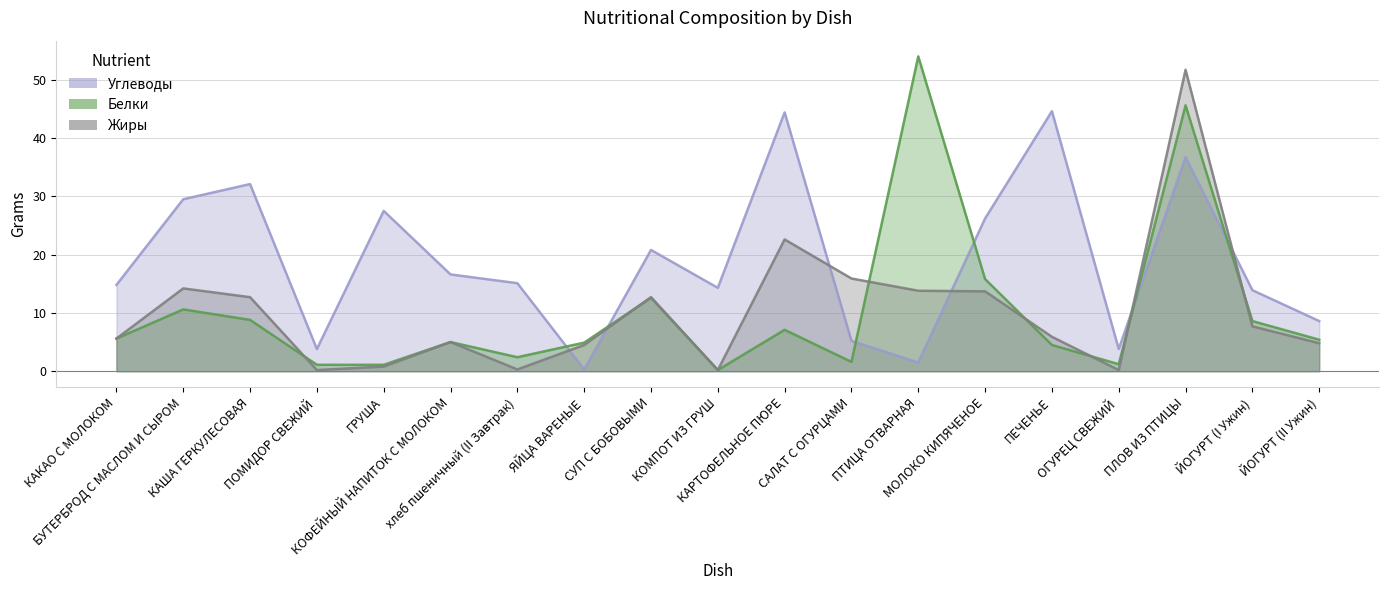

Reading left to right, what are all the values shown in this chart?

Углеводы: 14.8	29.5	32.1	3.8	27.5	16.6	15.1	0.3	20.8	14.3	44.4	5.2	1.5	26.2	44.6	3.8	36.7	13.9	8.6
Белки: 5.6	10.6	8.8	1.1	1.1	5.0	2.4	4.9	12.6	0.2	7.1	1.6	54.0	15.8	4.5	1.2	45.6	8.6	5.4
Жиры: 5.6	14.2	12.7	0.2	0.8	5.0	0.3	4.5	12.7	0.2	22.6	15.9	13.8	13.7	5.9	0.2	51.7	7.7	4.8